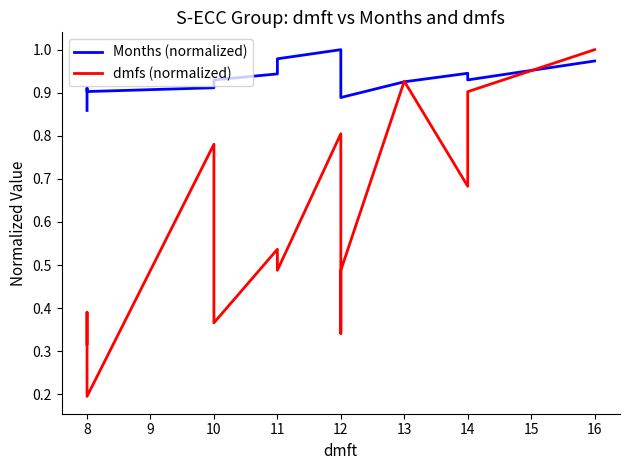

The value of dmfs (normalized) at 10 is 1.3. True or false?

False